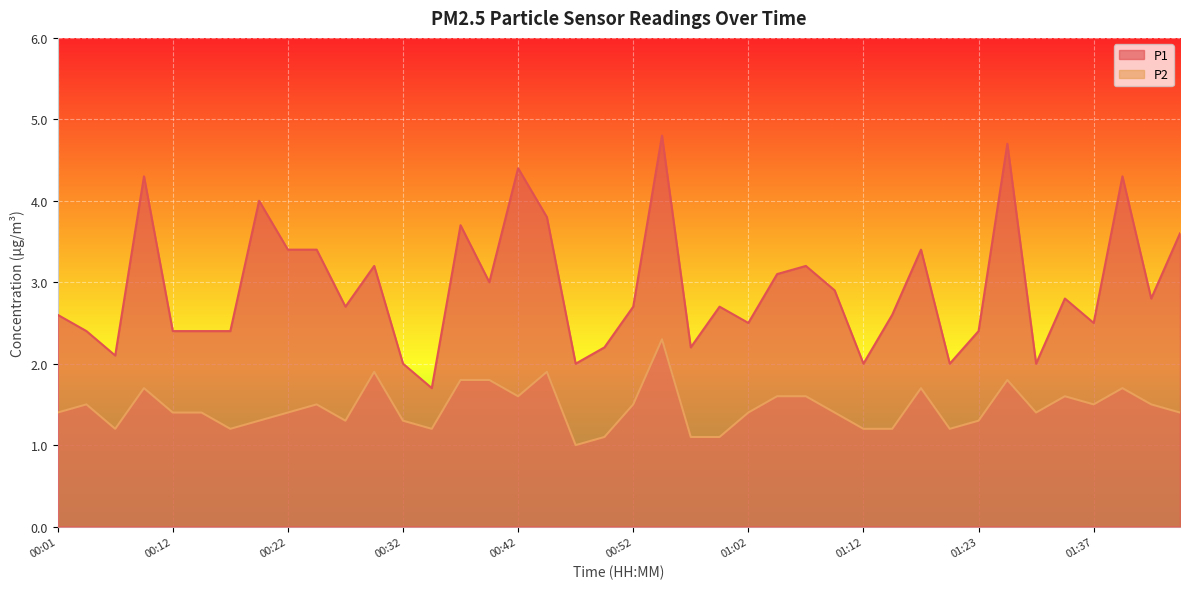

True or false: P1 and P2 cross at least once.

False